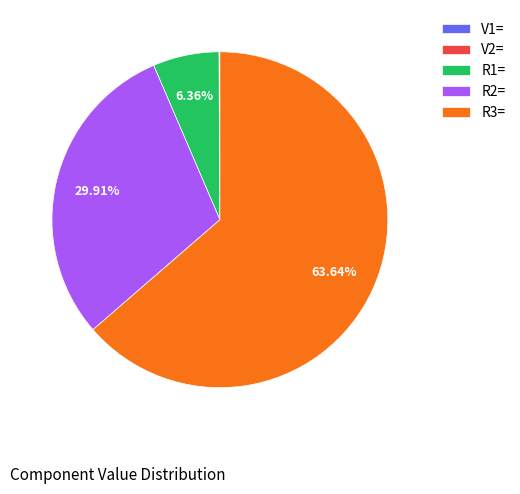

Is the sum of R2= and R3= greater than half?

Yes